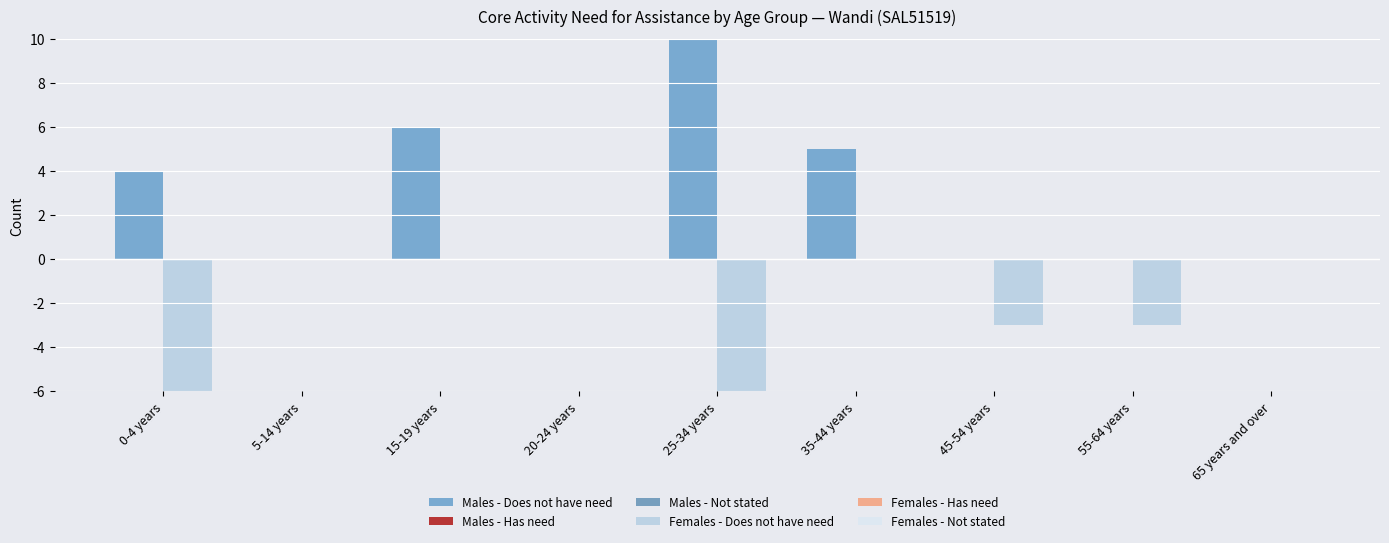

What is the greatest value displayed?

10